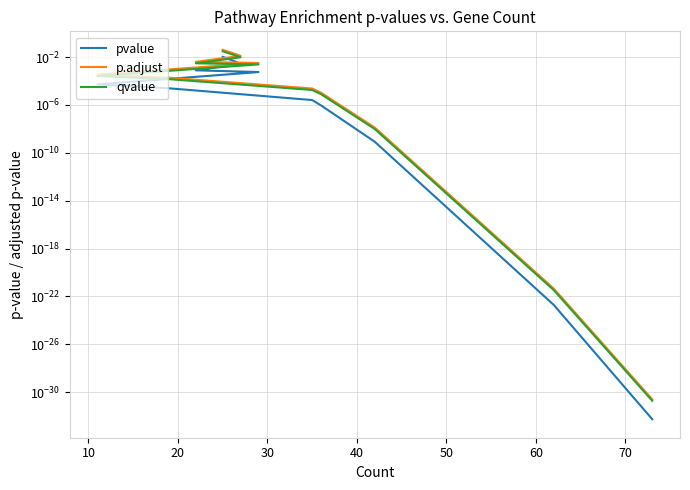

What are all the series names shown in the legend?

pvalue, p.adjust, qvalue